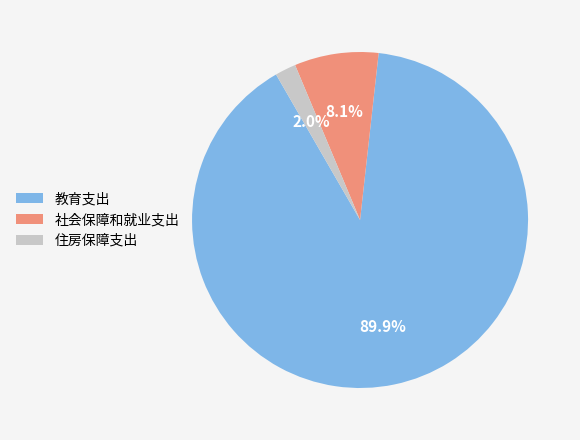

The 社会保障和就业支出 slice represents 8% of the pie. True or false?

True